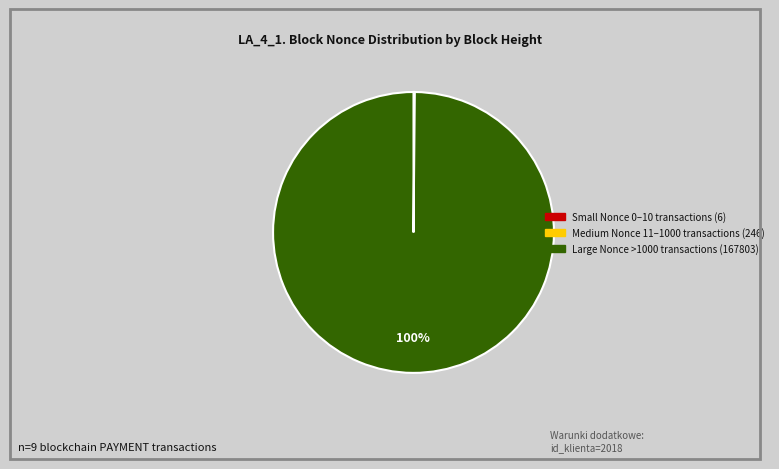

Is there a majority slice in this chart?

Yes